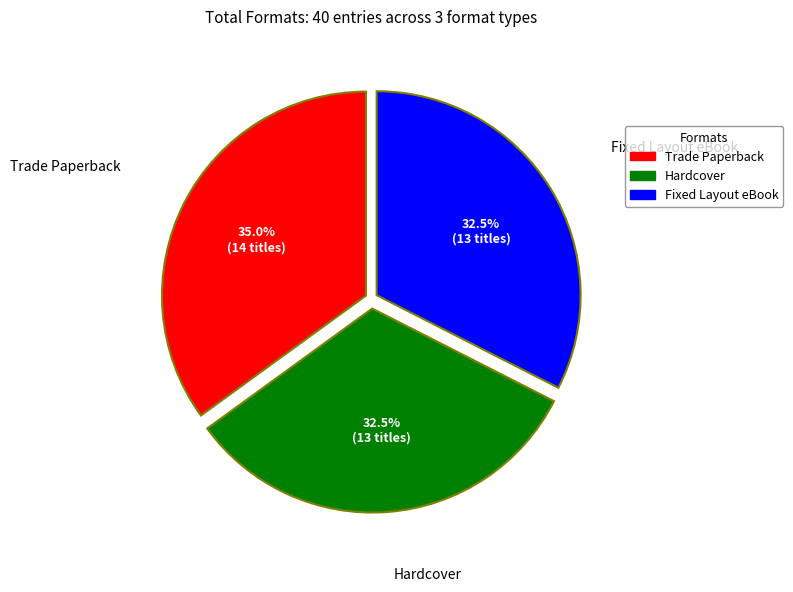

True or false: Trade Paperback accounts for 35% of the total.

True